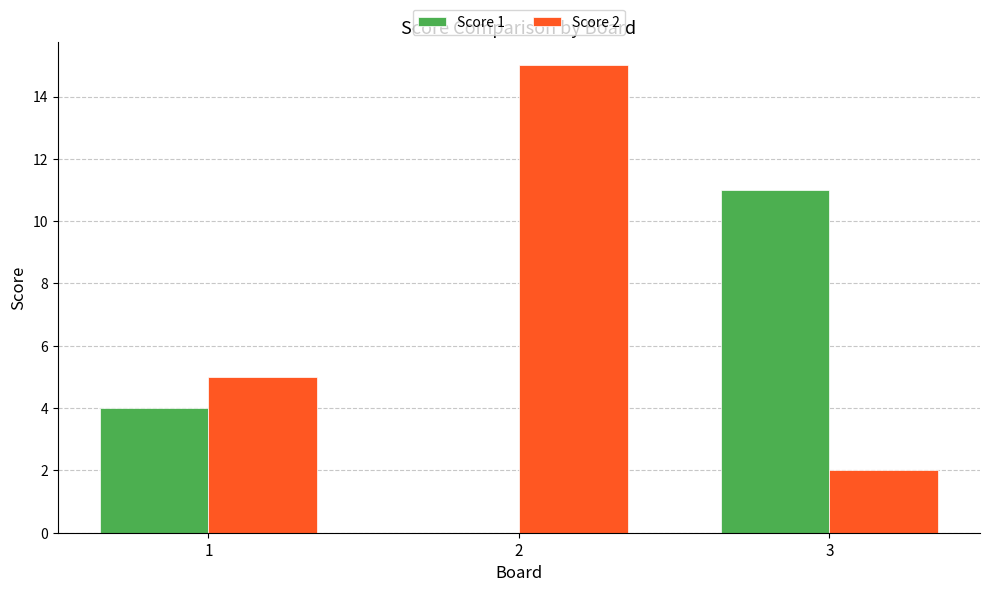

What is the sum of the Score 1 values at 1 and 3?

15